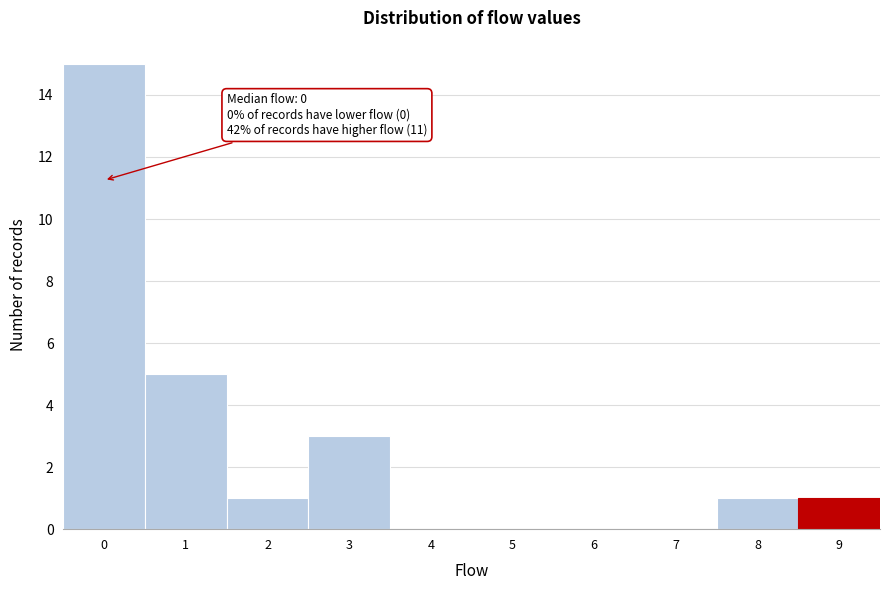

Over which range of the x-axis is the bar tallest?

-0.5 to 0.5